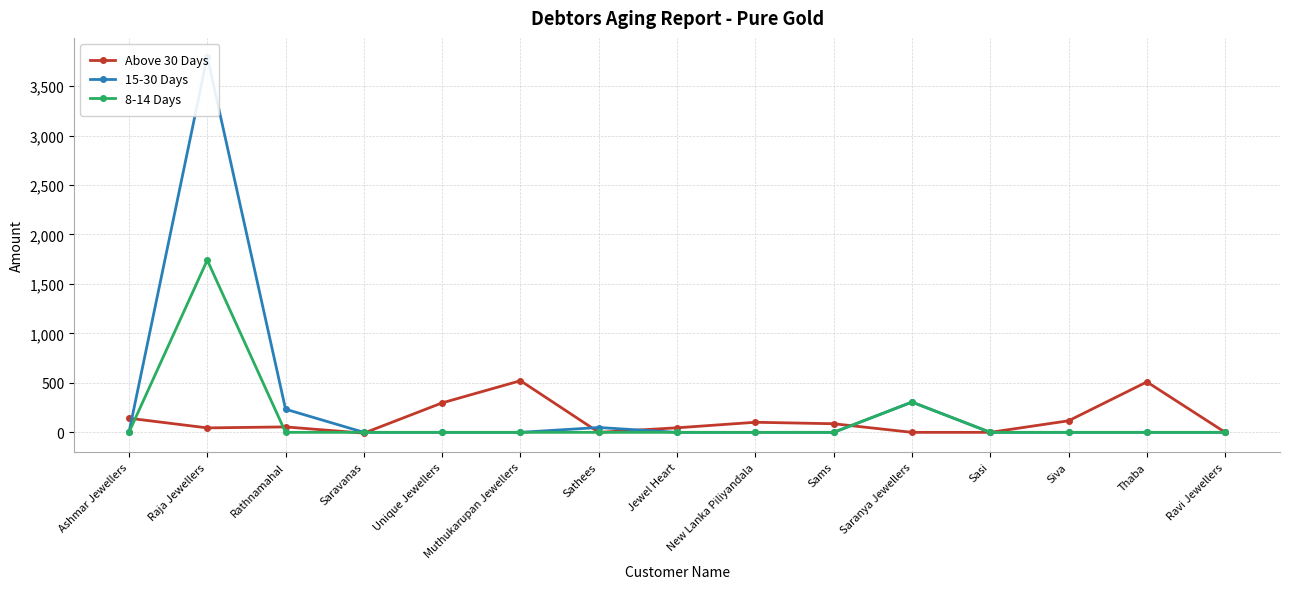

Reading right to left, what are all the values shown in this chart?

Above 30 Days: Ravi Jewellers=0	Thaba=510	Siva=117	Sasi=0	Saranya Jewellers=0	Sams=87	New Lanka Piliyandala=102	Jewel Heart=46	Sathees=0	Muthukarupan Jewellers=522	Unique Jewellers=298	Saravanas=-8	Rathnamahal=55	Raja Jewellers=45	Ashmar Jewellers=143
15-30 Days: Ravi Jewellers=0	Thaba=0	Siva=0	Sasi=0	Saranya Jewellers=306	Sams=0	New Lanka Piliyandala=0	Jewel Heart=0	Sathees=49	Muthukarupan Jewellers=0	Unique Jewellers=0	Saravanas=0	Rathnamahal=234	Raja Jewellers=3797	Ashmar Jewellers=0
8-14 Days: Ravi Jewellers=0	Thaba=0	Siva=0	Sasi=0	Saranya Jewellers=306	Sams=0	New Lanka Piliyandala=0	Jewel Heart=0	Sathees=0	Muthukarupan Jewellers=0	Unique Jewellers=0	Saravanas=0	Rathnamahal=0	Raja Jewellers=1741	Ashmar Jewellers=0